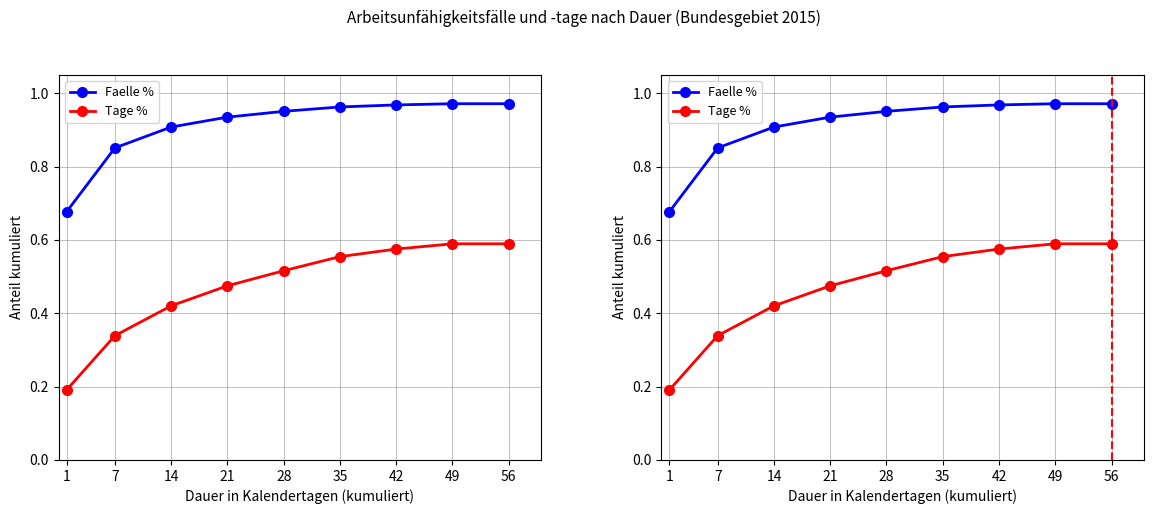

What is the lowest value of the Tage % series?

0.2